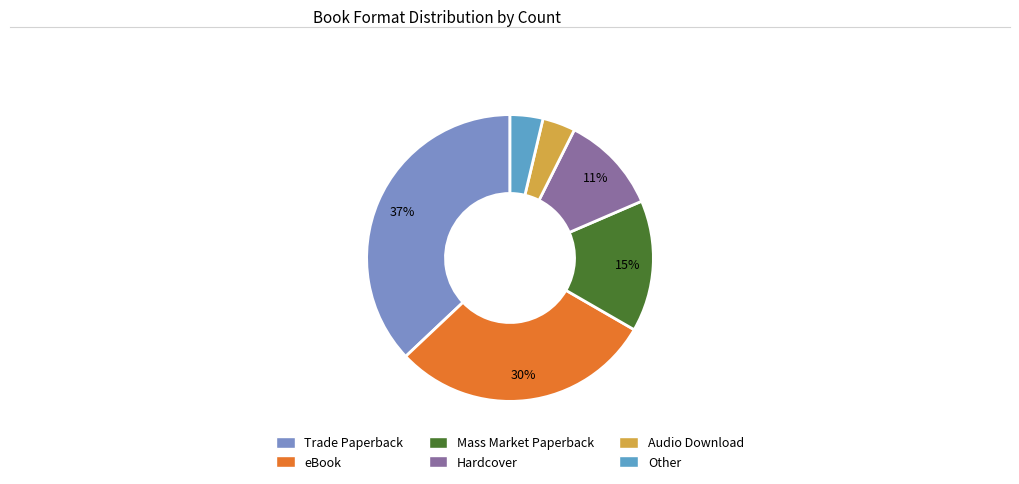

Rank the categories by value from lowest to highest.

Audio Download, Other, Hardcover, Mass Market Paperback, eBook, Trade Paperback